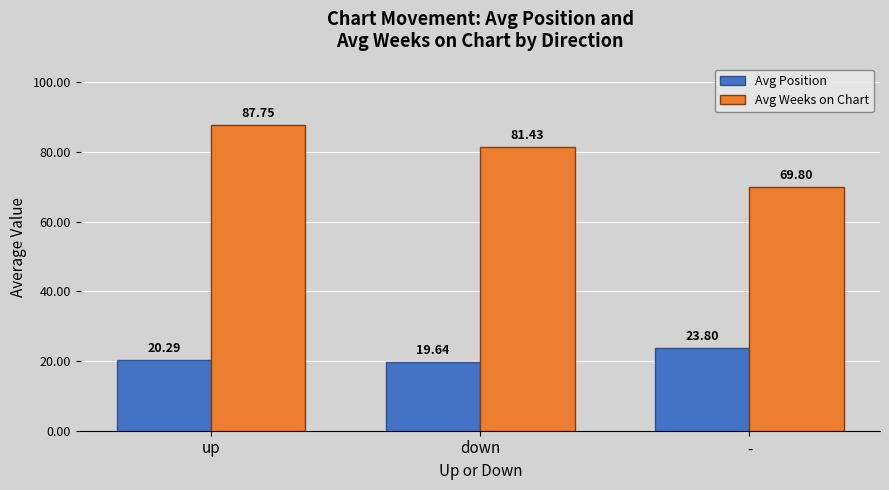

Between up and -, which series saw the biggest shift?

Avg Weeks on Chart